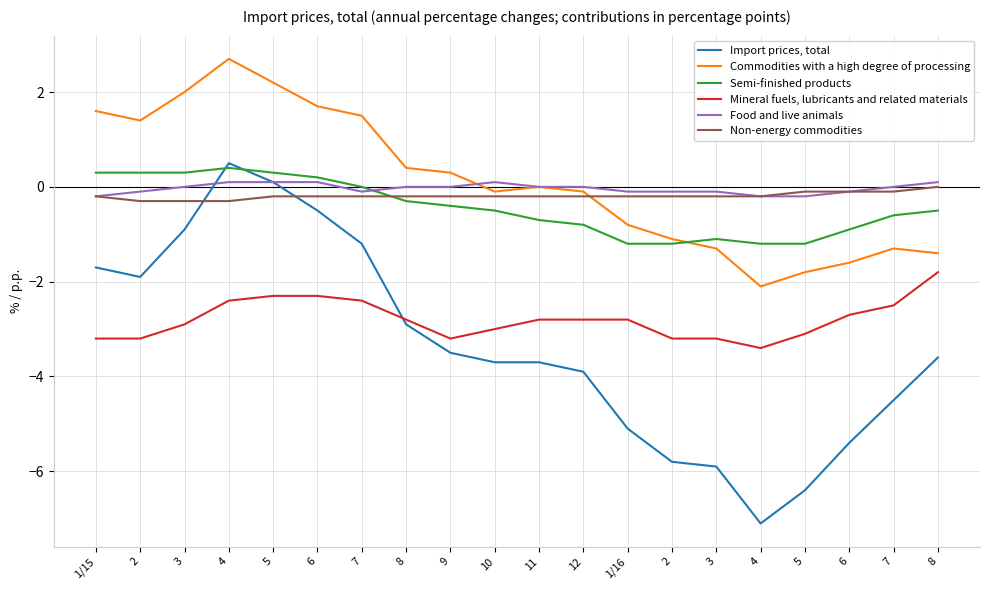

Does the chart display data point markers on the line(s)?

No